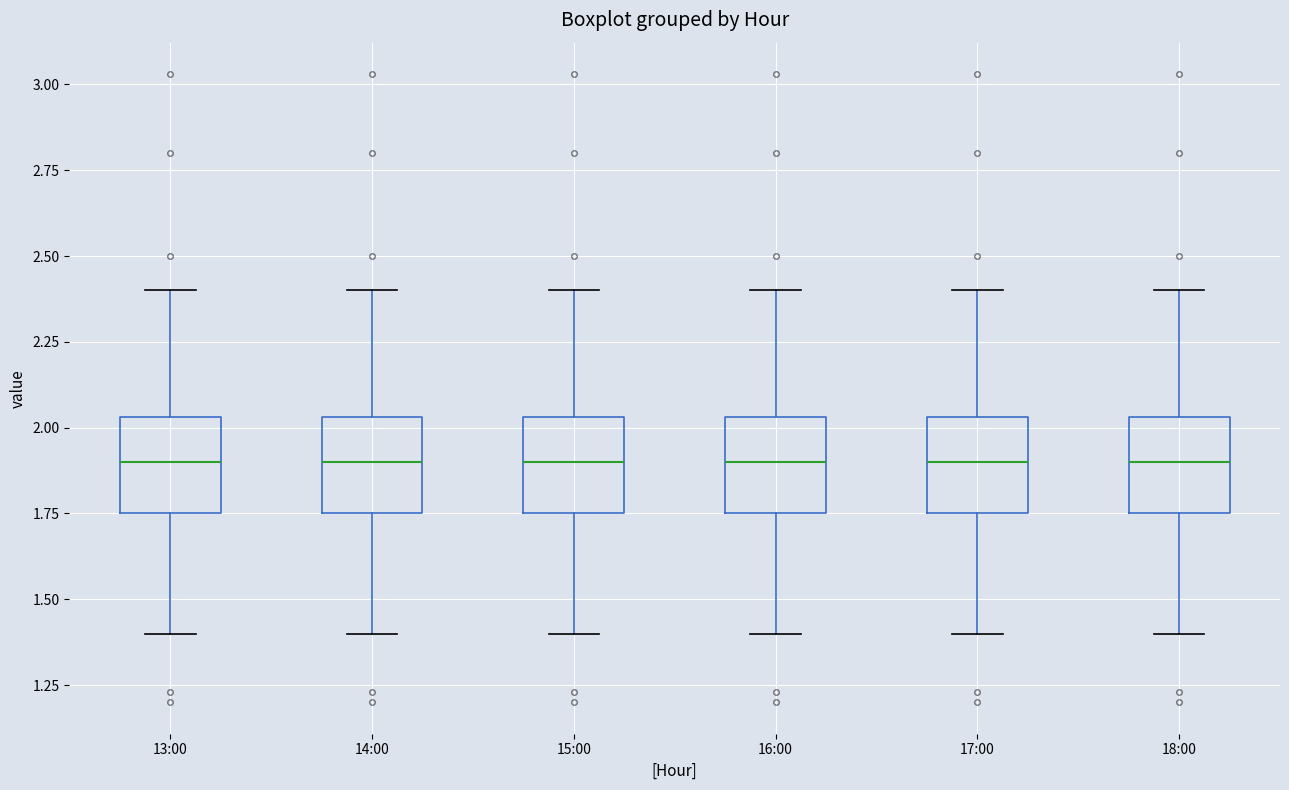

Where is the lower edge of the box for 15:00 on the y-axis? The values are not printed on the chart, so give them approximately, as read against the axis.

1.75